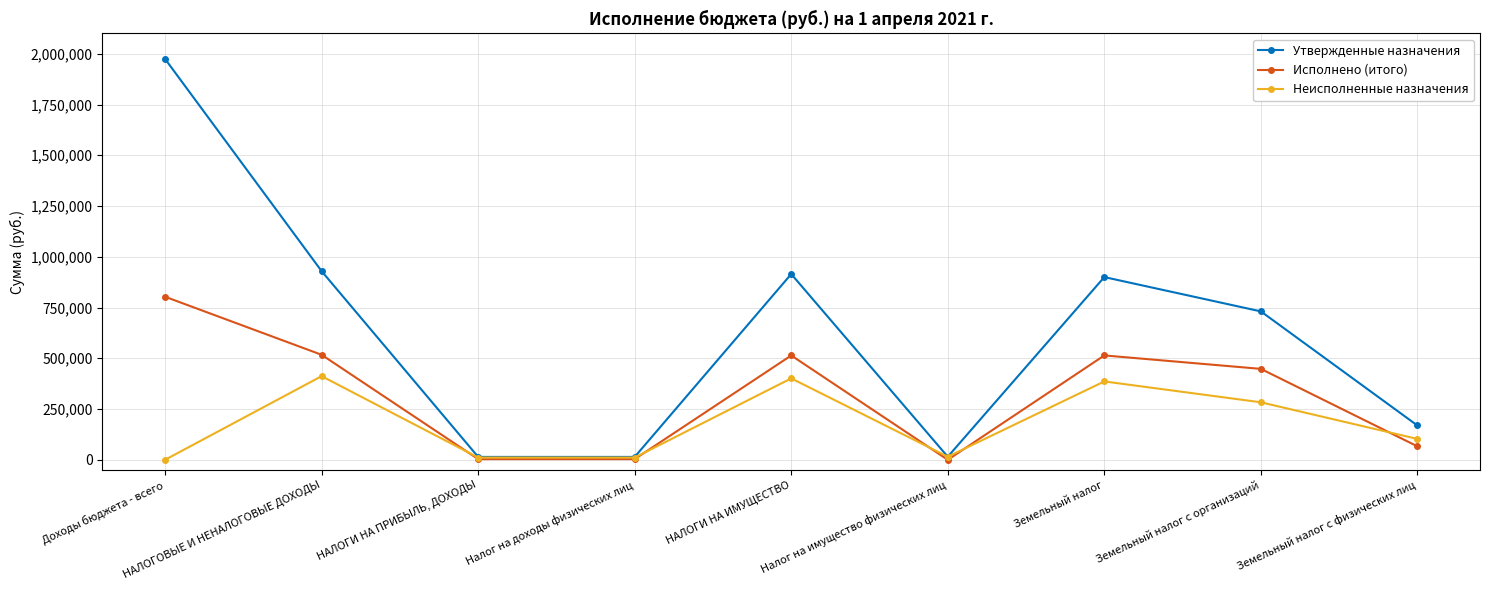

How many data points does each series have?

9